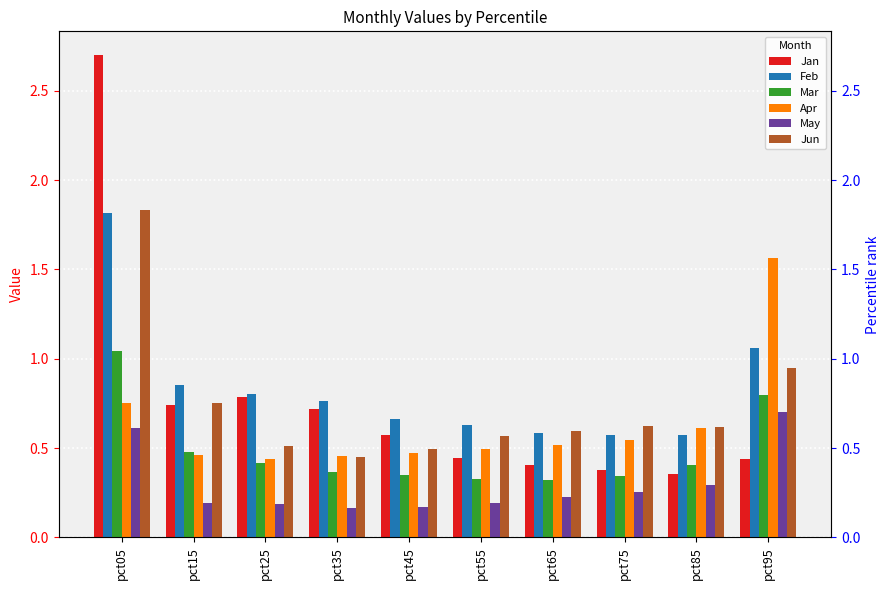

Are the bars grouped side by side (vs. stacked)?

Yes